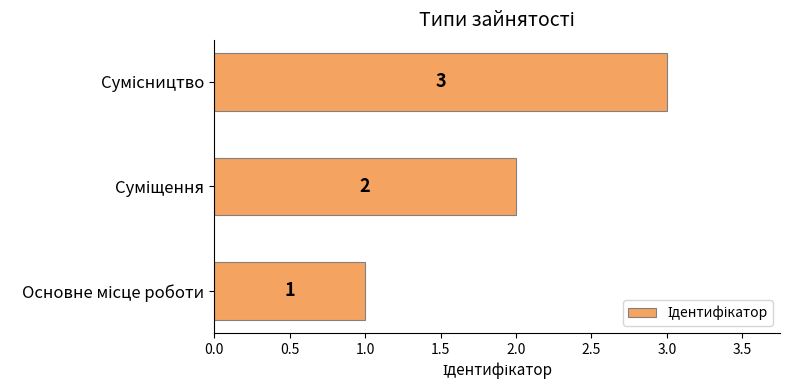

What is the sum of all values?

6